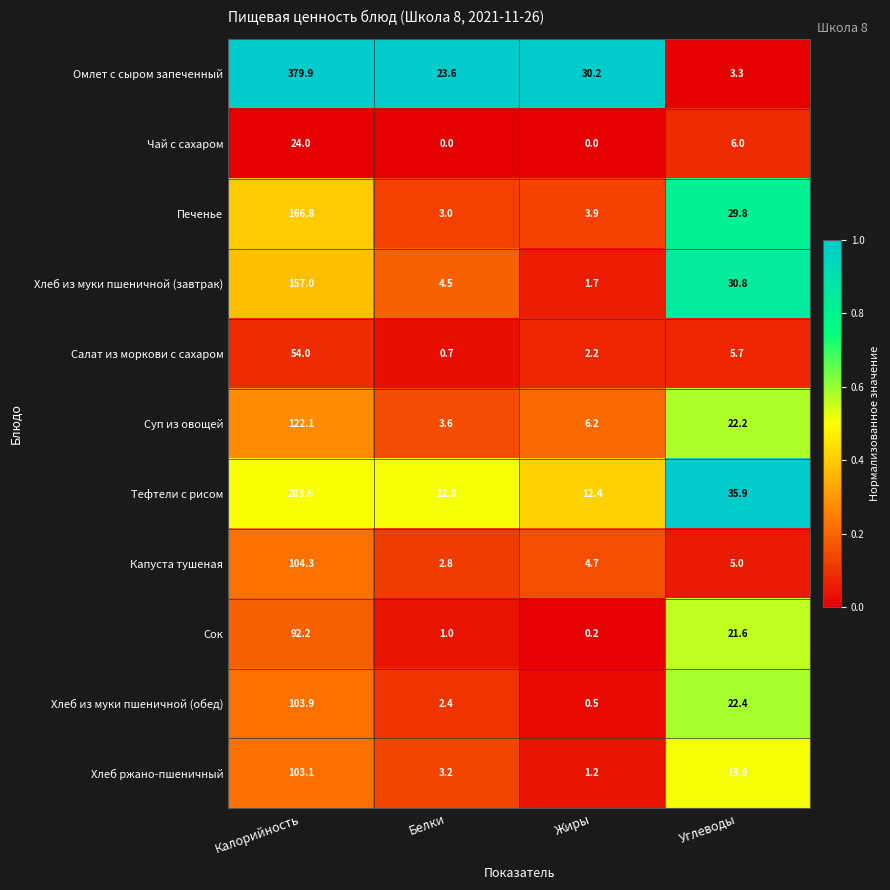

What is the approximate value of Хлеб из муки пшеничной (обед) at Белки?

2.4